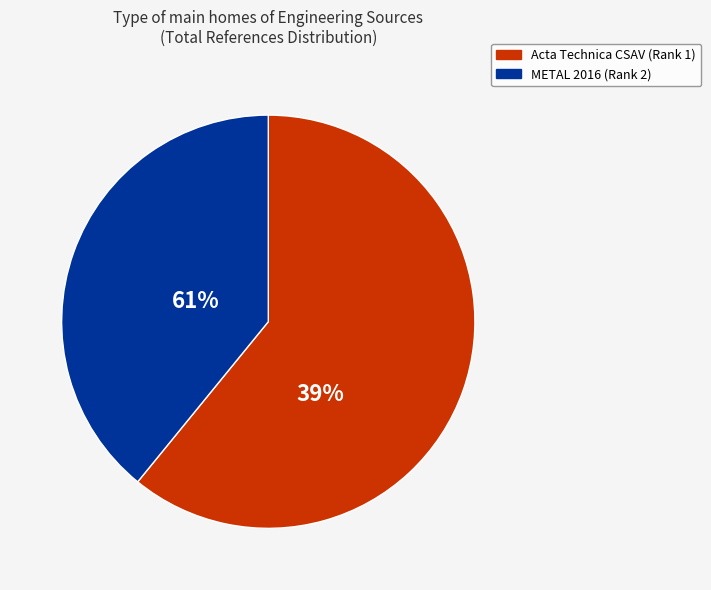

To the nearest percent, what portion does Acta Technica CSAV represent?

61%